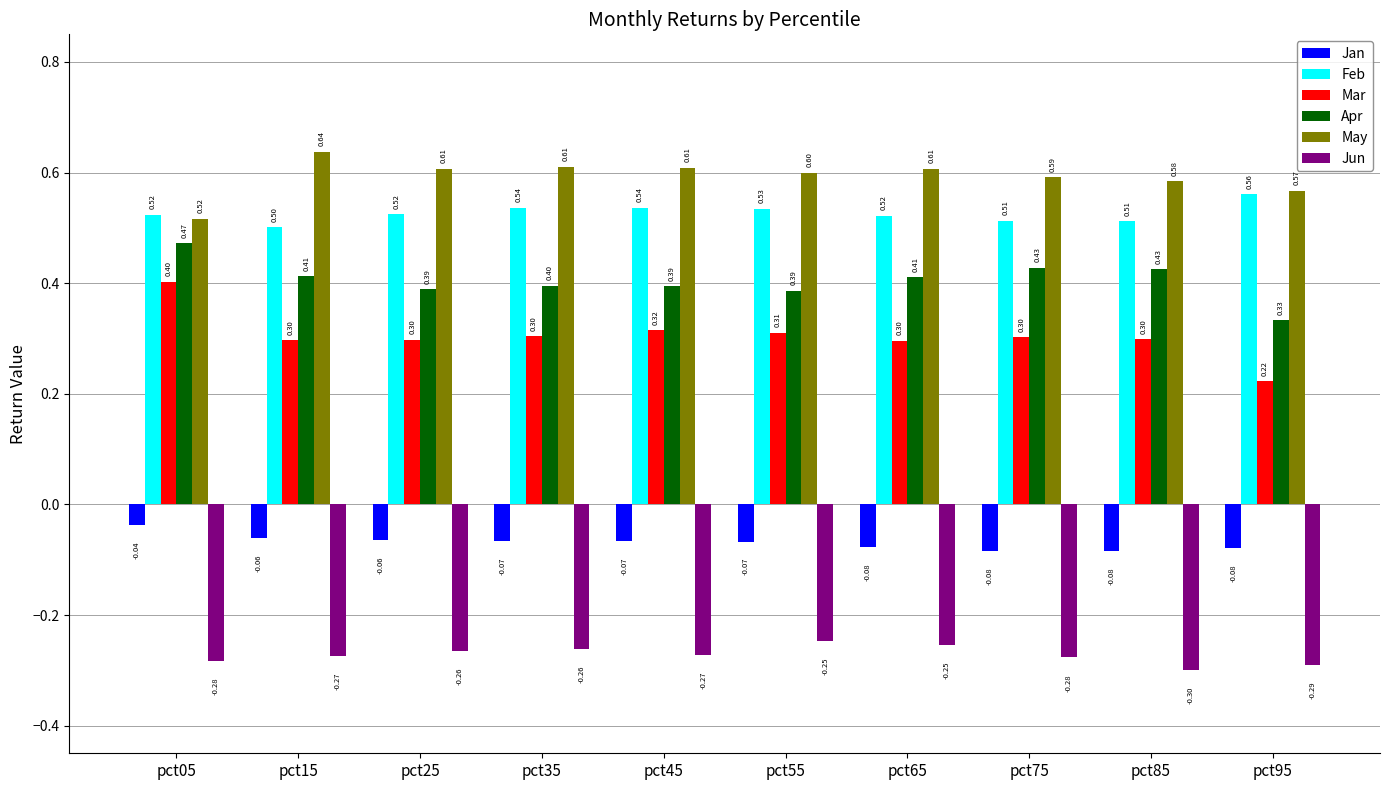

At which label does Apr reach its minimum?

pct95